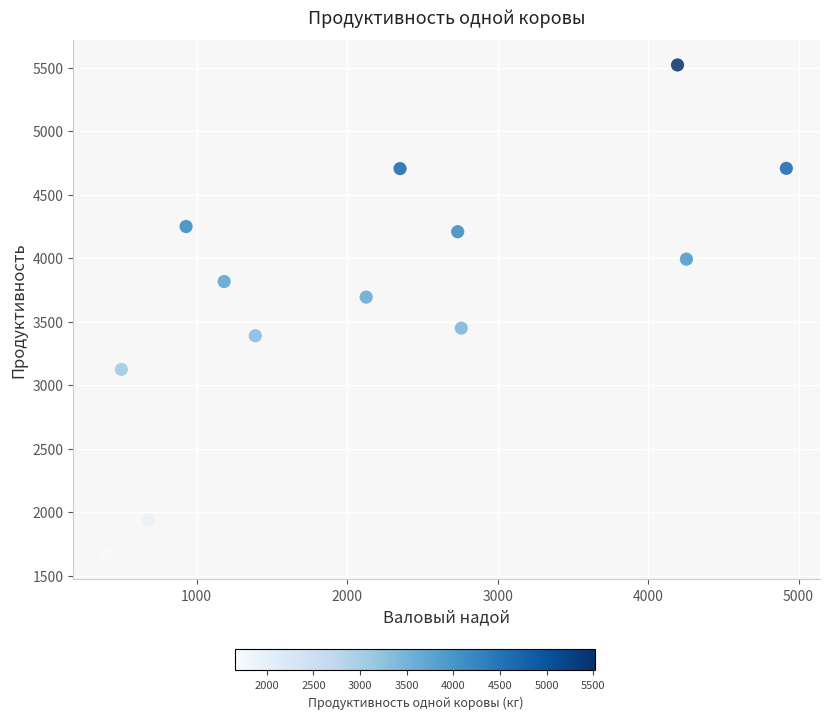

What is the range of Y values (max minus min)?

3858